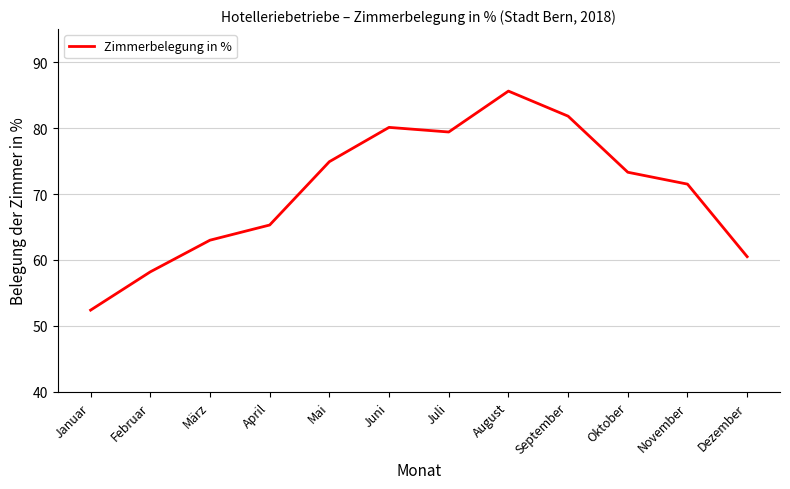

What is the maximum value shown in the chart?

85.6